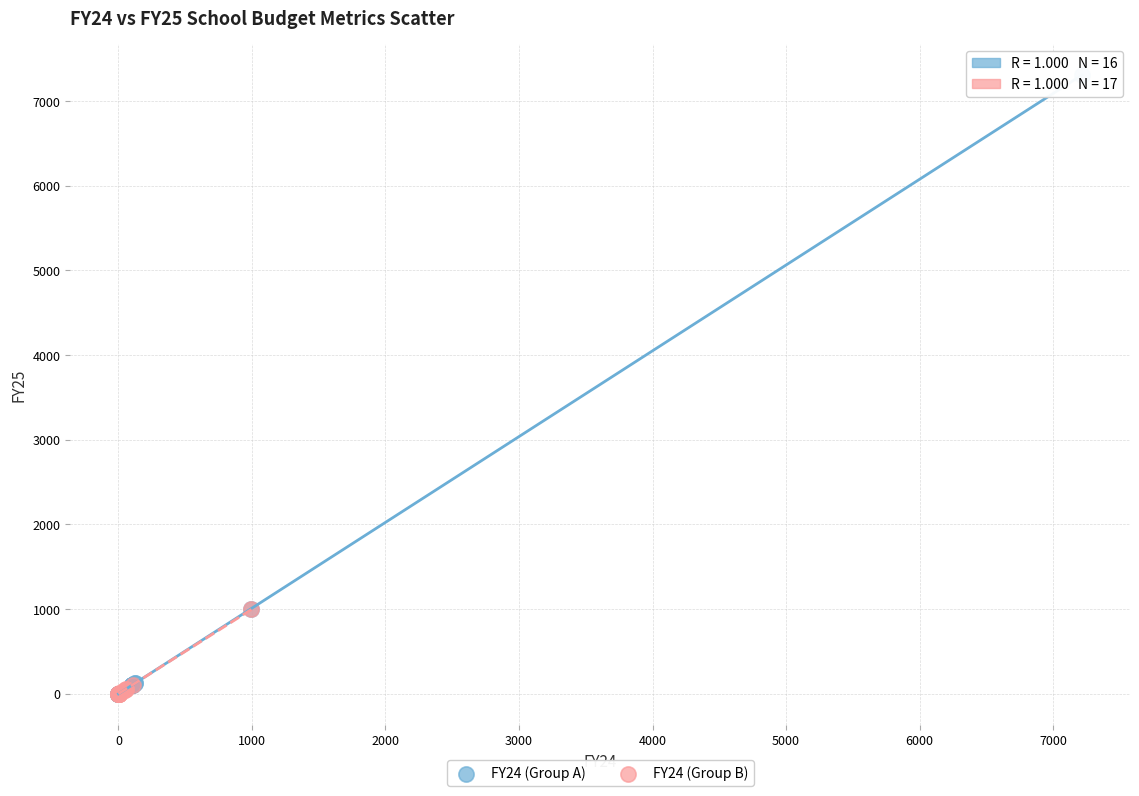

Which series reaches the maximum Y coordinate?

FY24 (Group A)